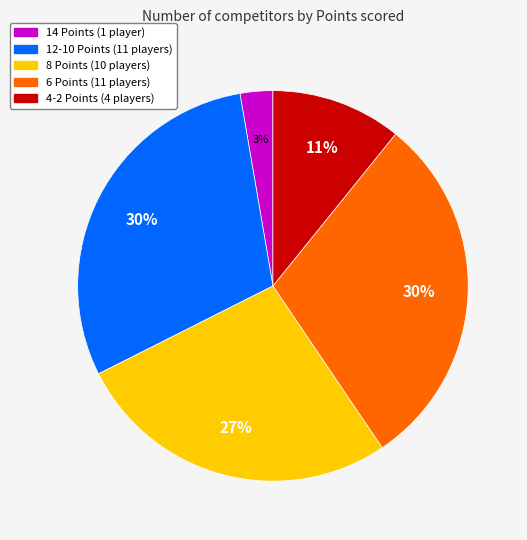

How many segments does this pie chart have?

5